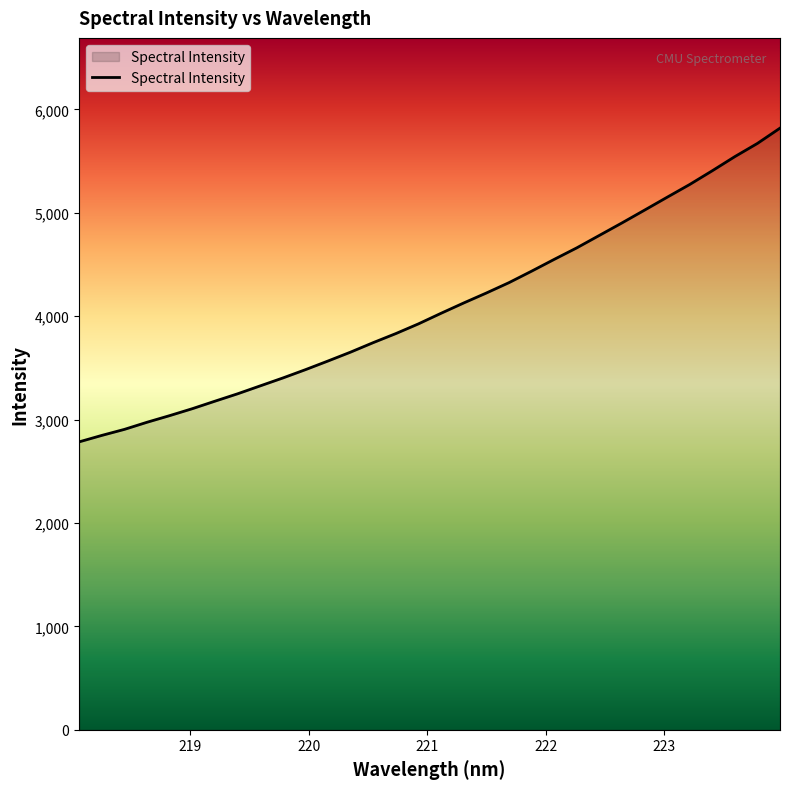

How many lines are shown in the chart?

1